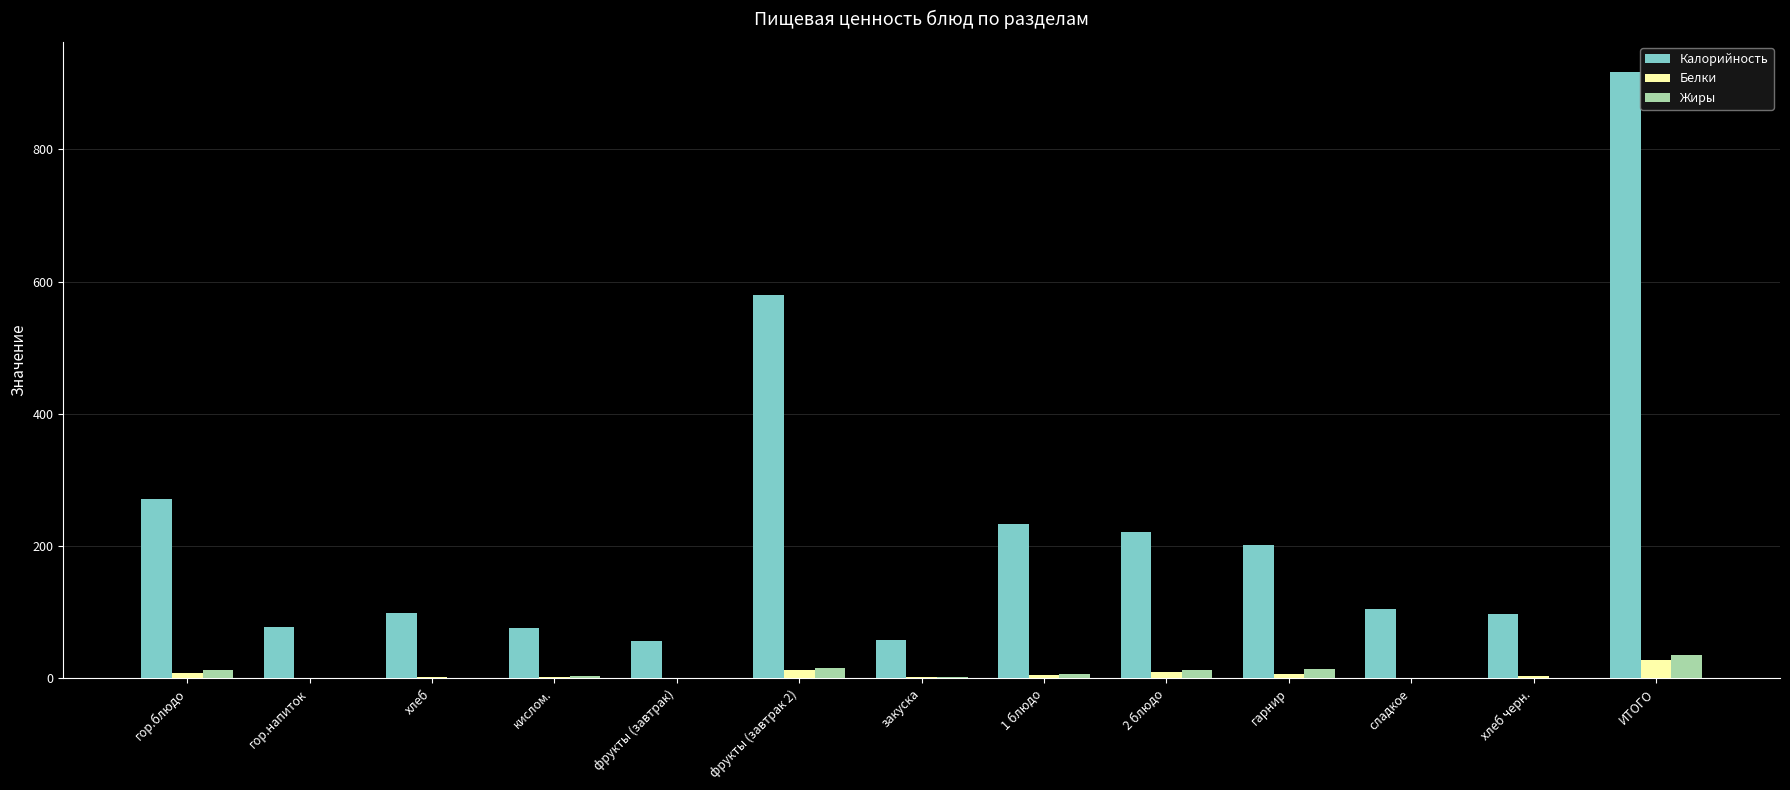

What is the approximate value of Калорийность at фрукты (завтрак)?

57.0